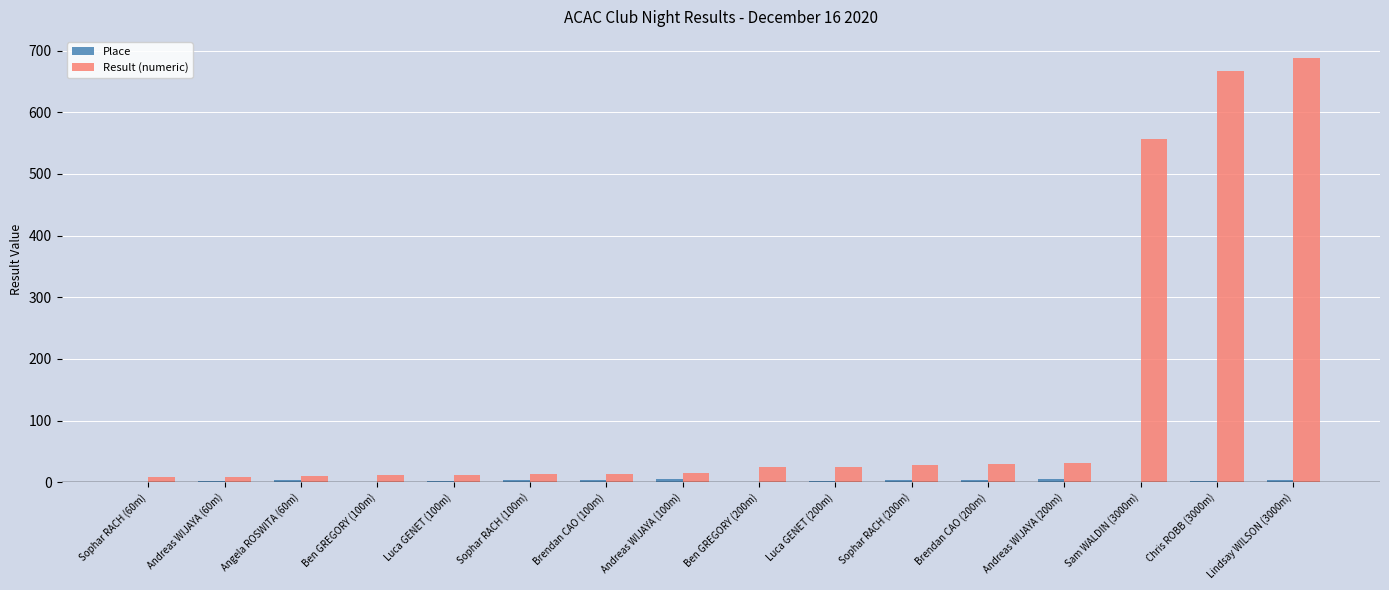

True or false: Result (numeric) has a value of 687.7 at Lindsay WILSON (3000m).

True